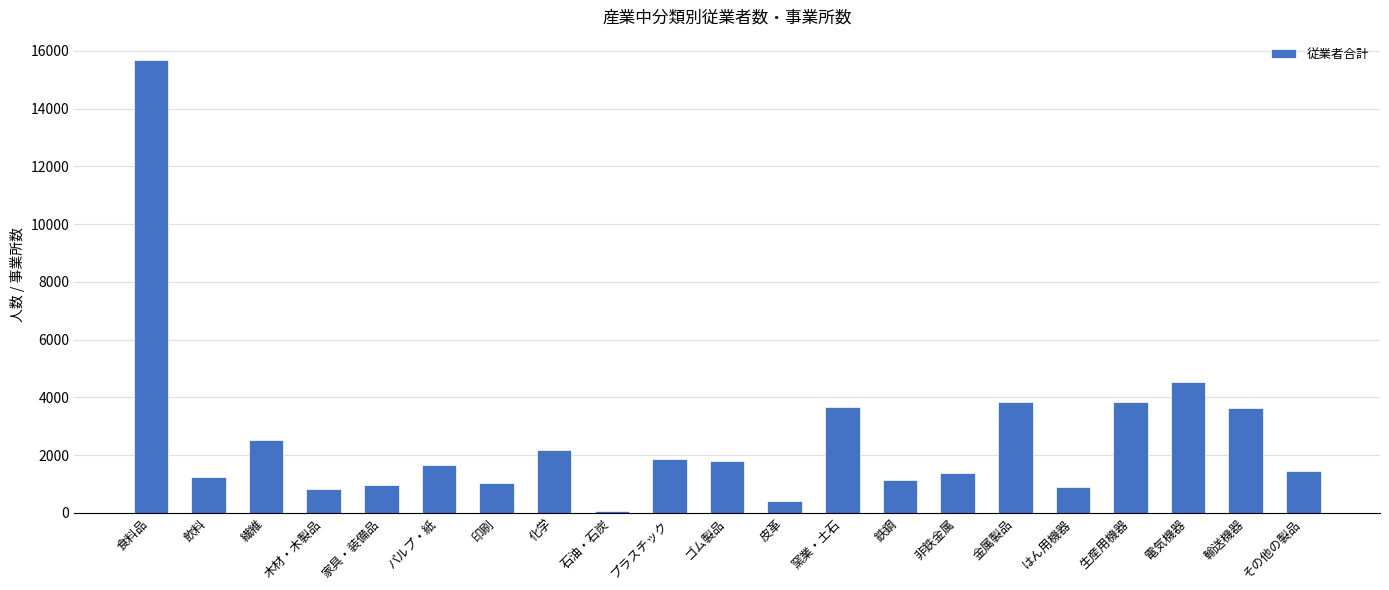

At which label does the data first exceed 1664?

食料品